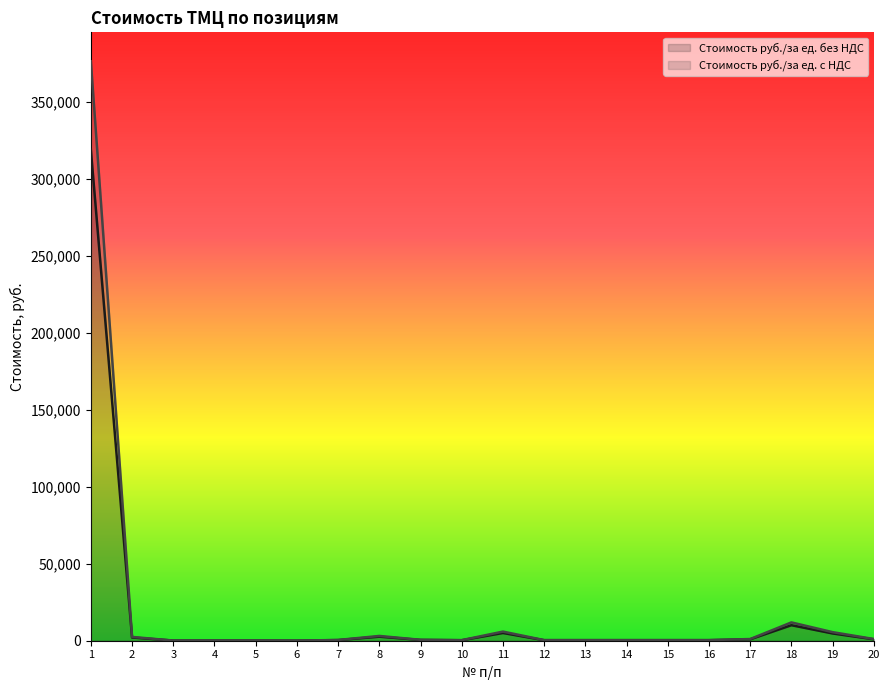

Reading left to right, transcribe all the data shown in this chart.

Стоимость руб./за ед. без НДС: 1=319083.4	2=2093.4	3=82.7	4=117.4	5=128.1	6=50.6	7=411.1	8=2631.2	9=506.7	10=317.0	11=5029.5	12=341.8	13=341.8	14=341.7	15=341.8	16=341.8	17=925.1	18=10092.8	19=4724.3	20=934.1
Стоимость руб./за ед. с НДС: 1=376518.5	2=2470.2	3=97.6	4=138.5	5=151.1	6=59.7	7=485.2	8=3104.8	9=597.9	10=374.1	11=5934.8	12=403.3	13=403.3	14=403.2	15=403.3	16=403.3	17=1091.7	18=11909.5	19=5574.6	20=1102.3